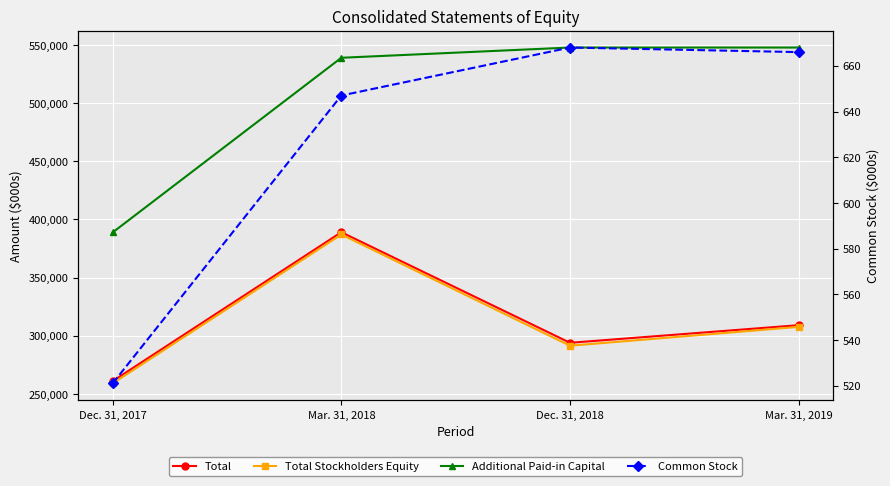

How many lines are shown in the chart?

4